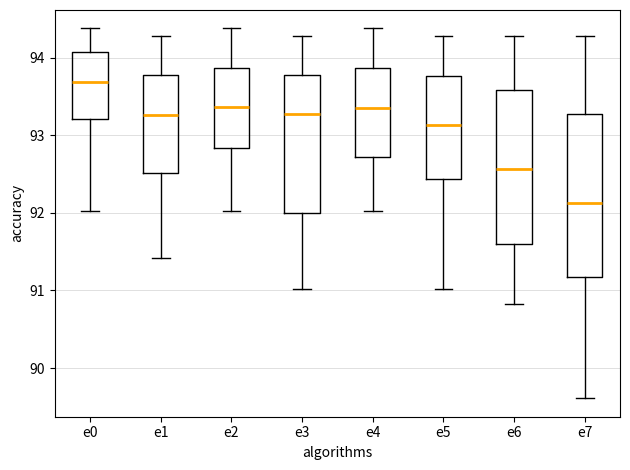

Where does the lower whisker of the box for e1 end on the y-axis? The values are not printed on the chart, so give them approximately, as read against the axis.

91.4